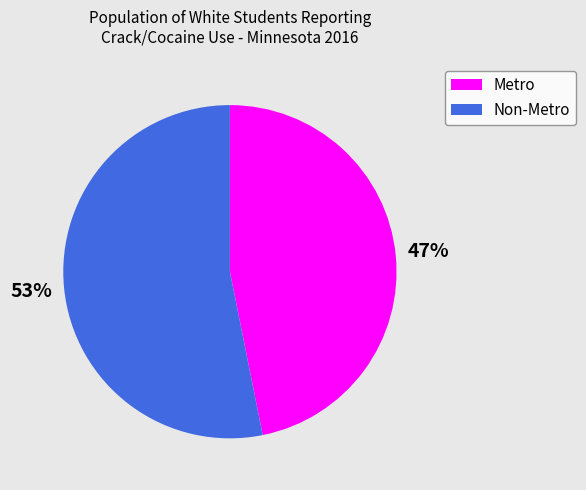

What is the majority slice?

Non-Metro